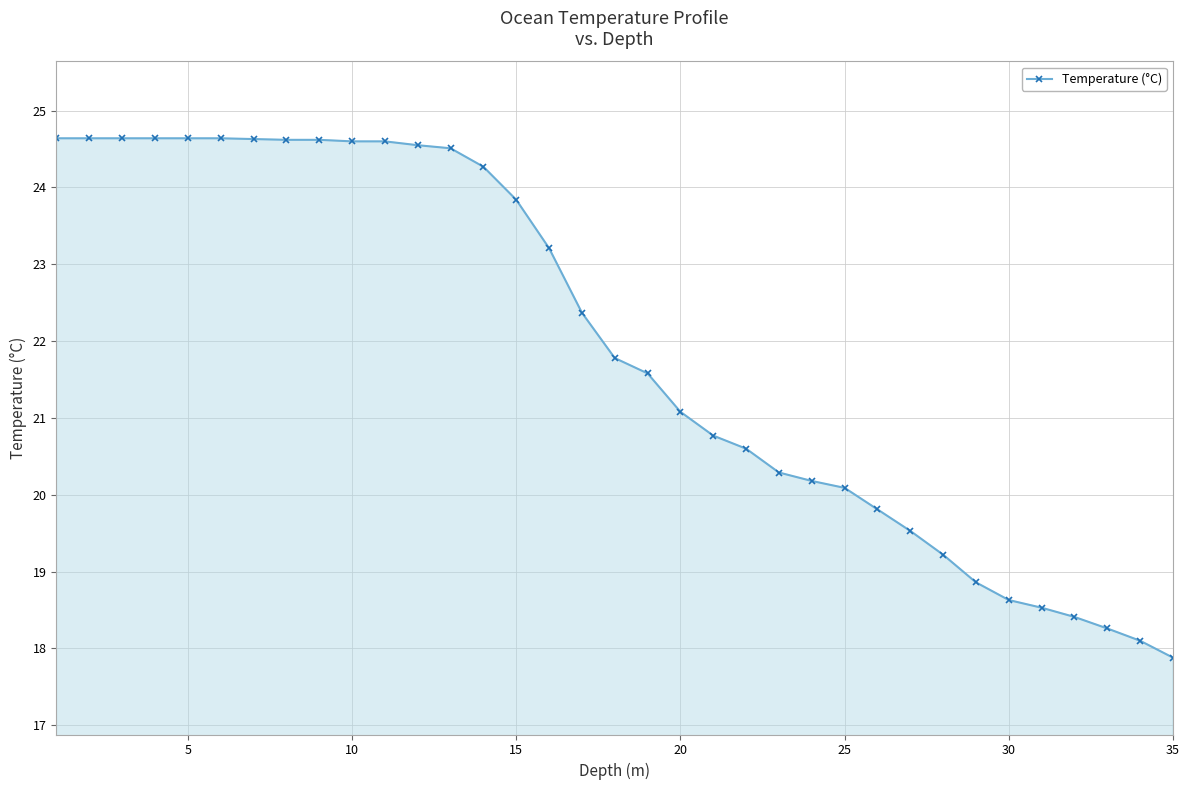

How many values exceed 21?

20